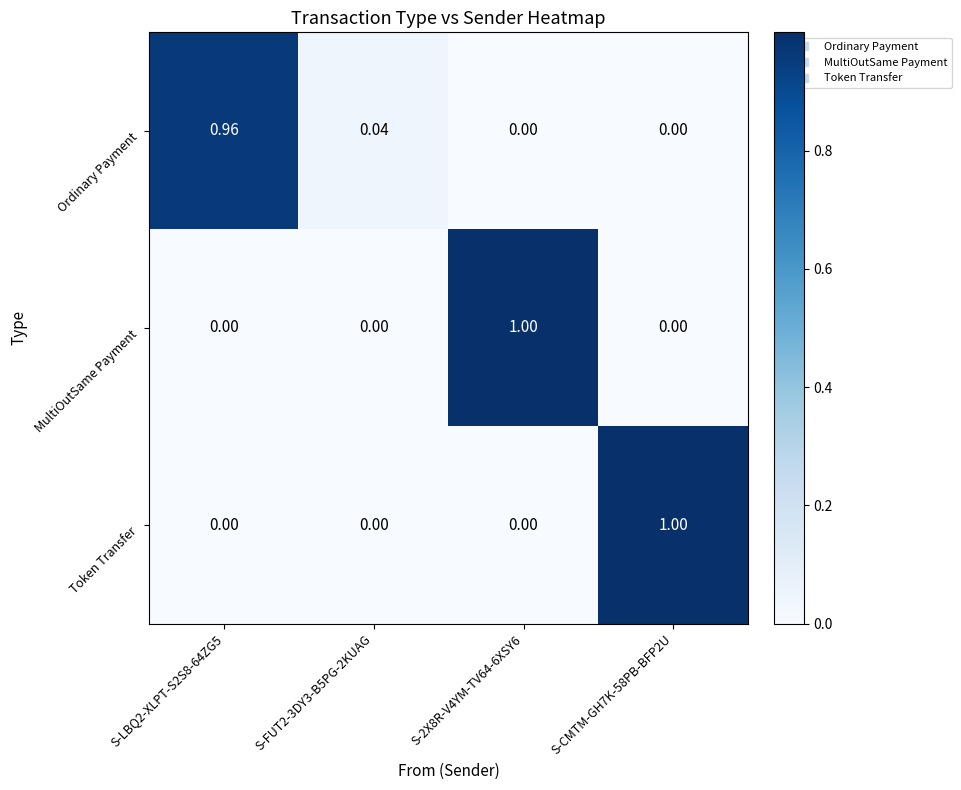

Which series changed the most between S-LBQ2-XLPT-S2S8-64ZG5 and S-FUT2-3DY3-B5PG-2KUAG?

Ordinary Payment